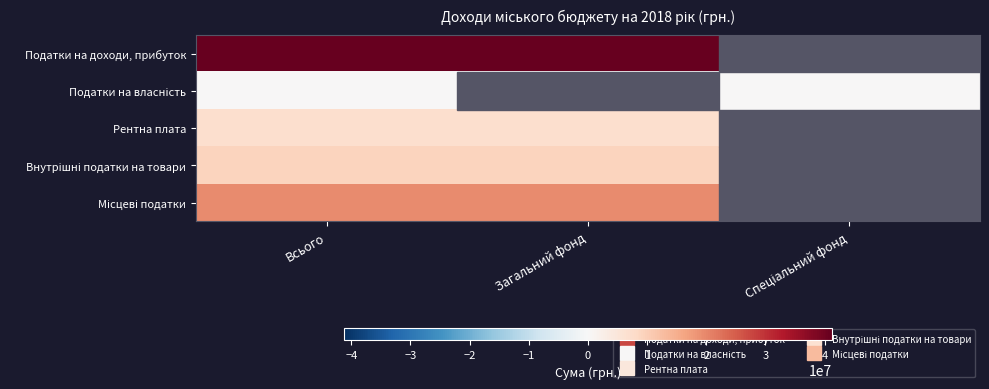

Which has a higher value, Загальний фонд or Спеціальний фонд?

Загальний фонд